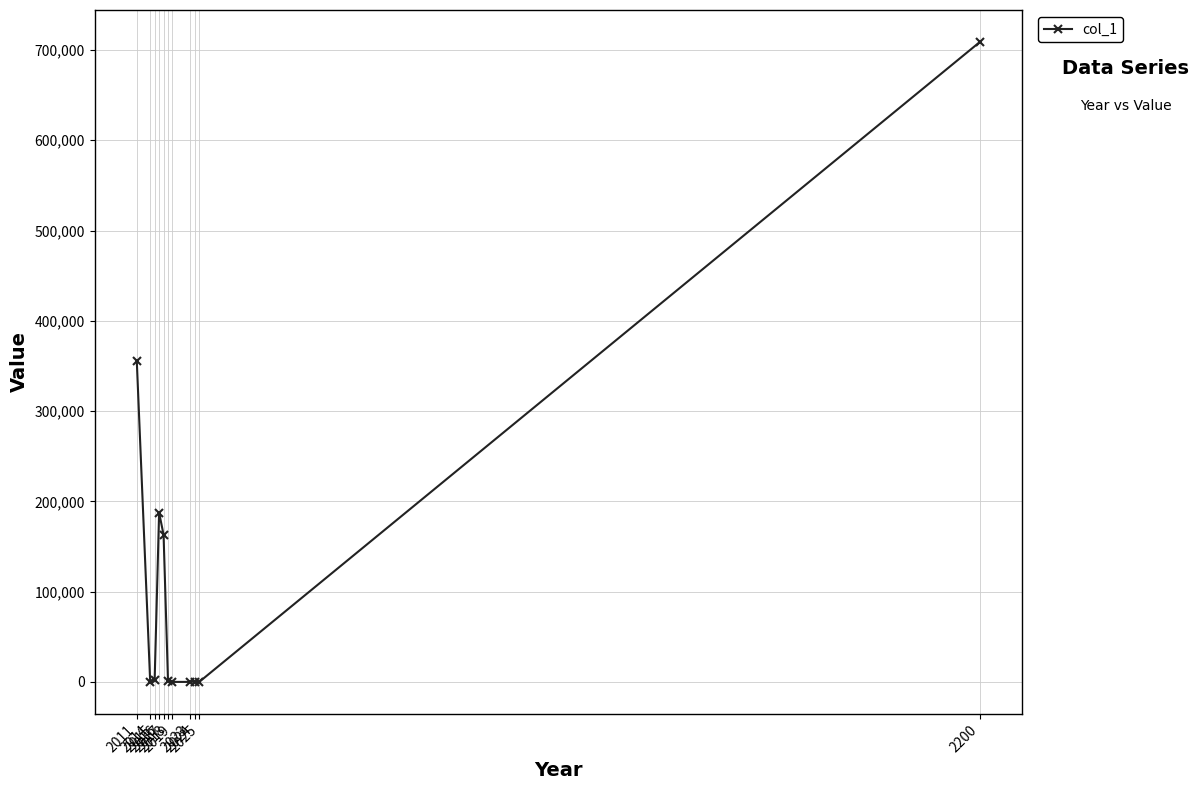

What is the maximum value shown in the chart?

708830